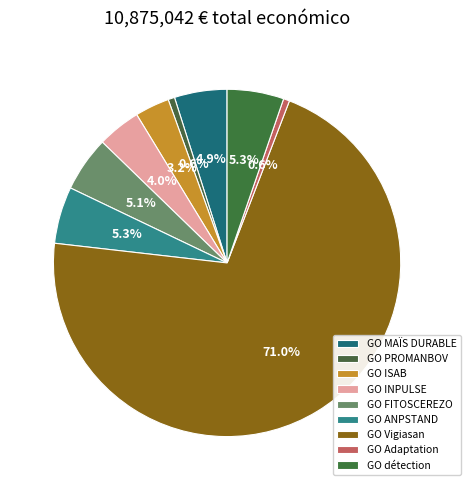

How many segments does this pie chart have?

9